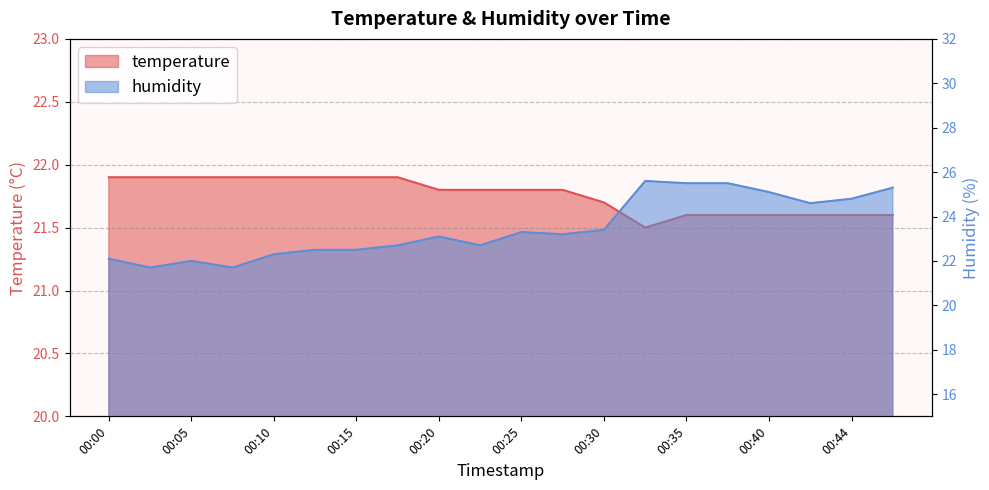

Which series has the largest total across all categories?

humidity